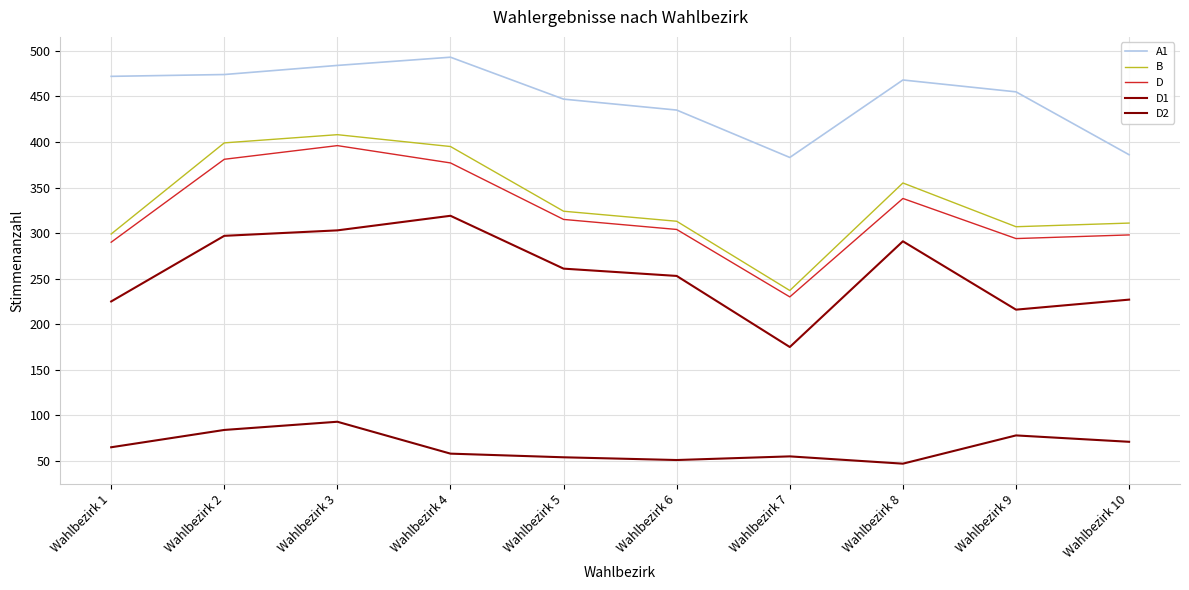

What is the value of the D point at the 1st from the left?

290